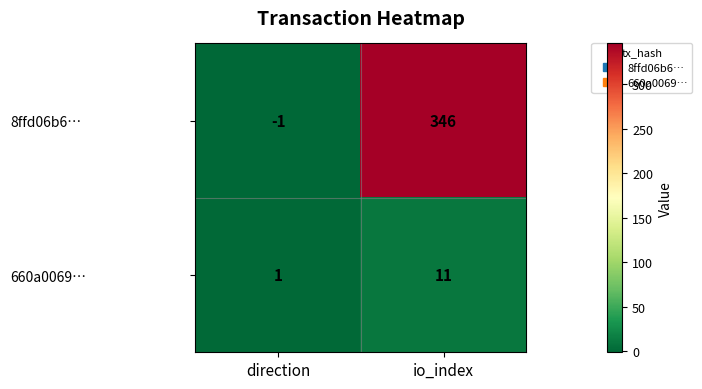

How many distinct data groups are displayed?

2